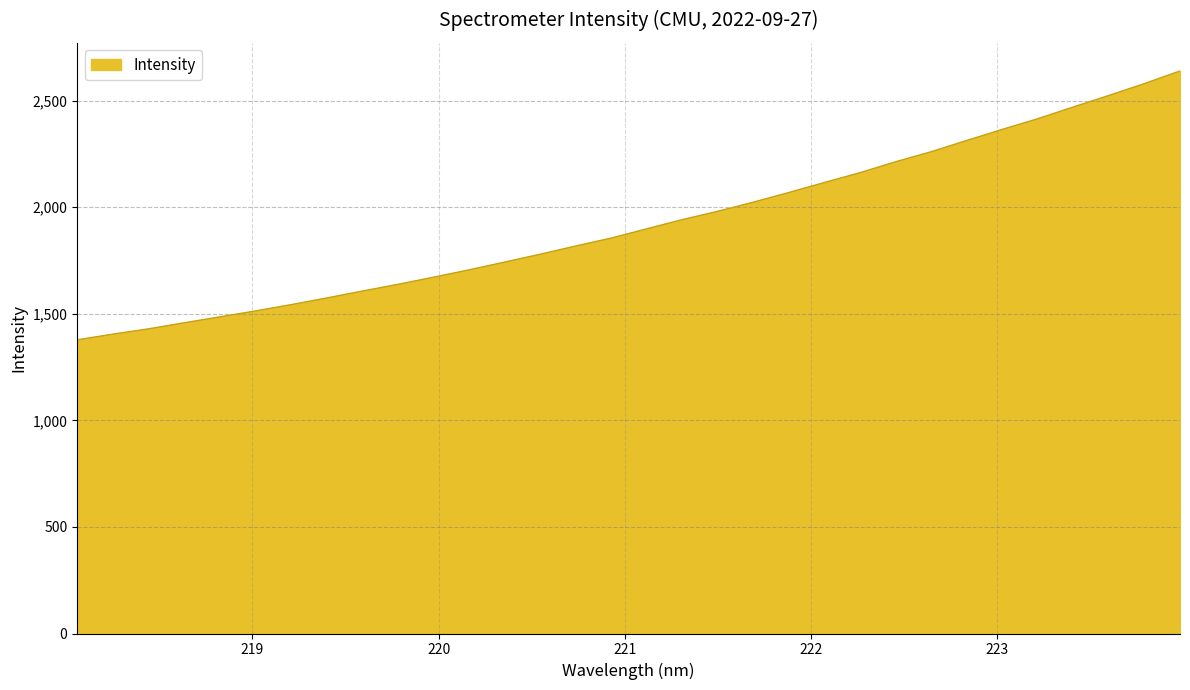

What is the maximum value shown in the chart?

2639.1